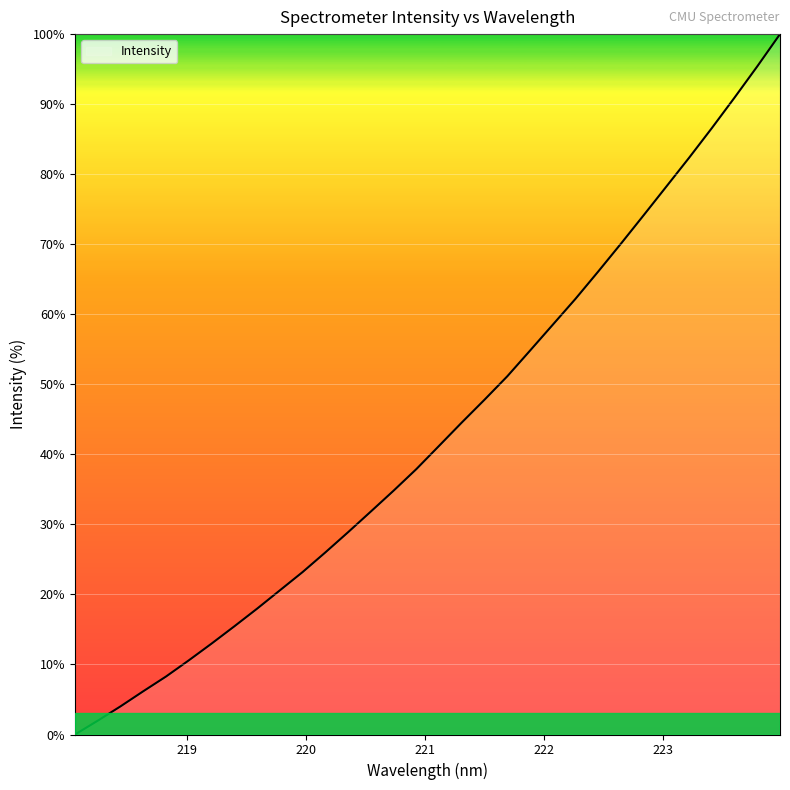

How many lines are shown in the chart?

1